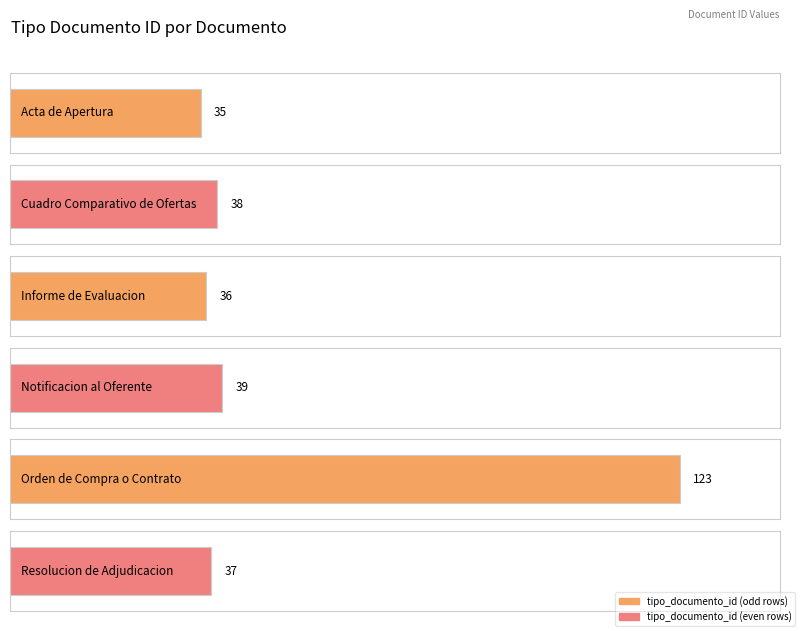

List the labels in order of value, smallest first.

Acta de Apertura, Informe de Evaluacion, Resolucion de Adjudicacion, Cuadro Comparativo de Ofertas, Notificacion al Oferente, Orden de Compra o Contrato